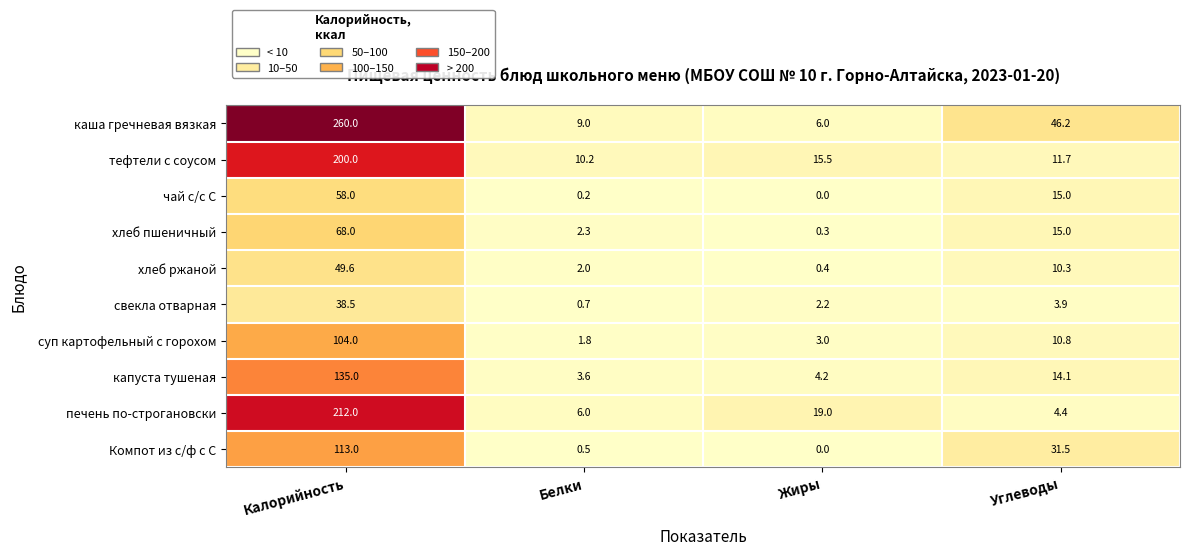

Is it true that чай с/с С equals 39.5 at Калорийность?

False